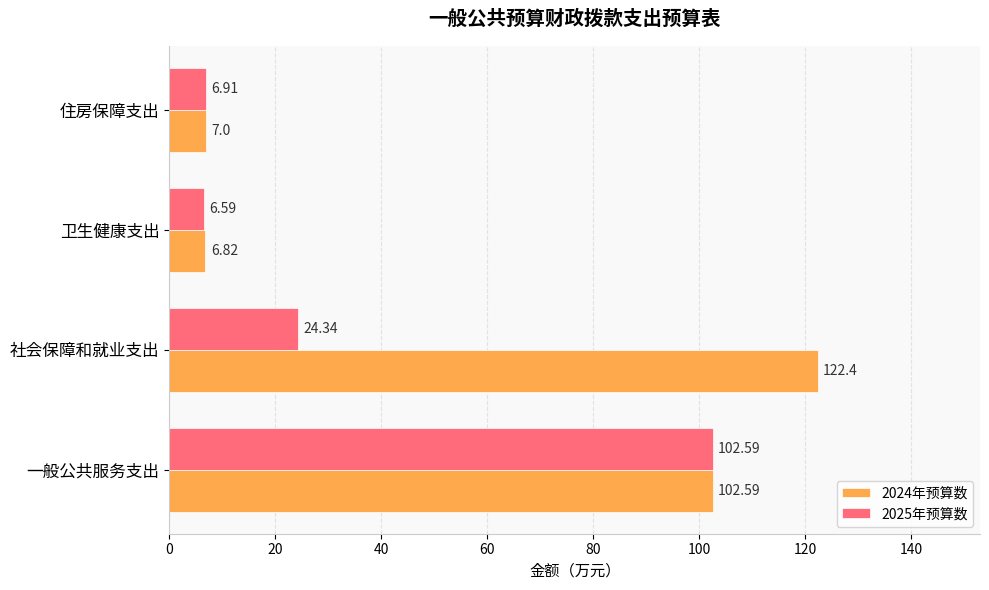

What is the total value across all series at 卫生健康支出?

13.4